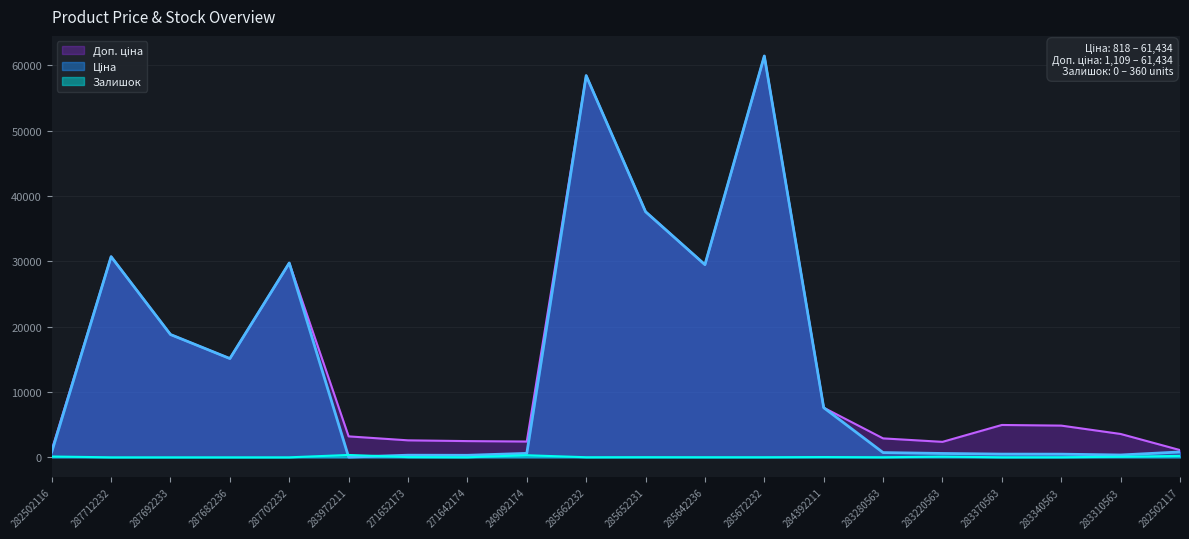

At which label does Ціна reach its peak?

285672232